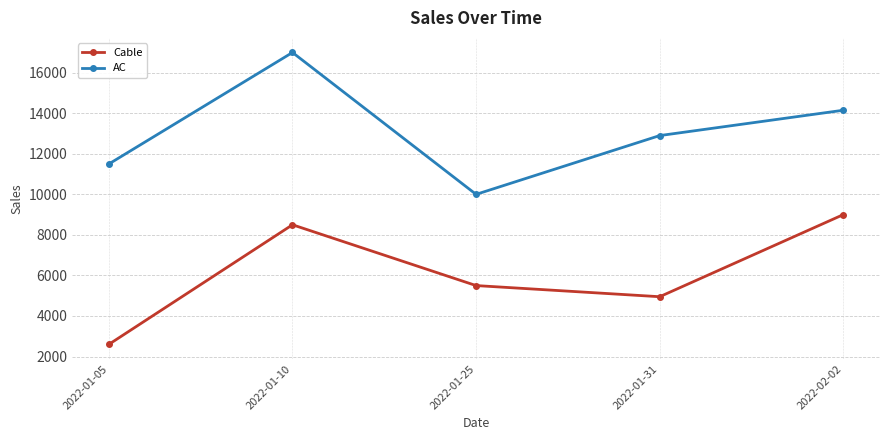

What is the label of the 2nd point from the right?

2022-01-31